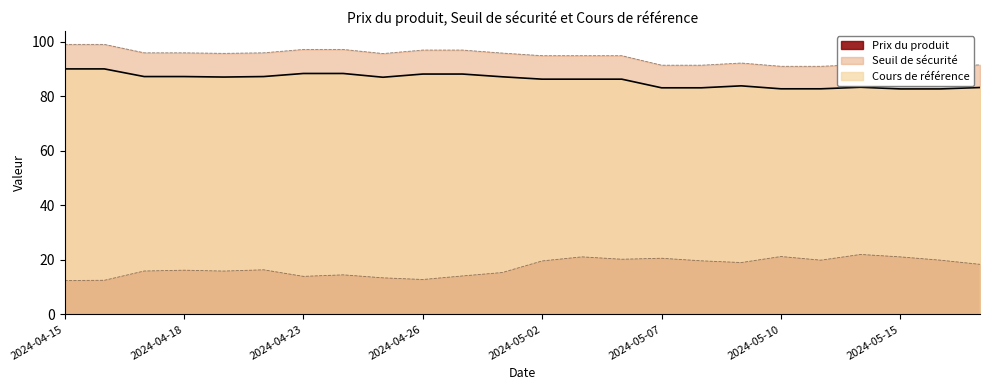

True or false: Cours de référence and Prix du produit intersect in this chart.

False